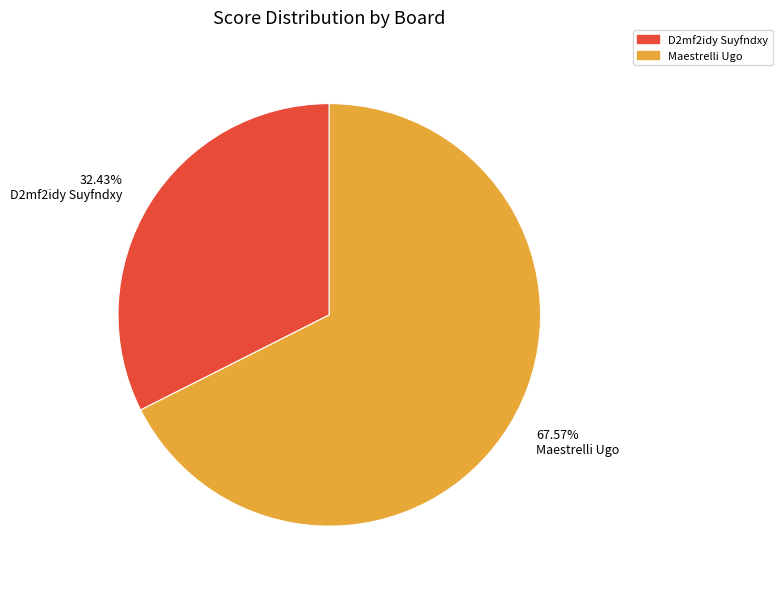

Combined, do 32.43% D2mf2idy Suyfndxy and 67.57% Maestrelli Ugo account for over 50%?

Yes